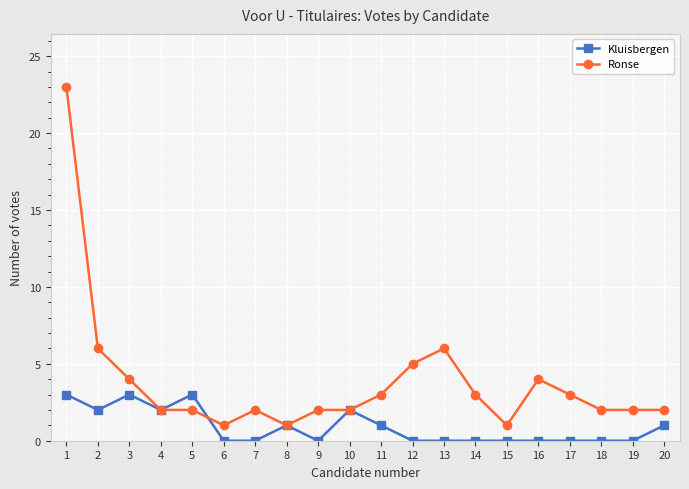

Is it true that Ronse equals 6 at 2?

True